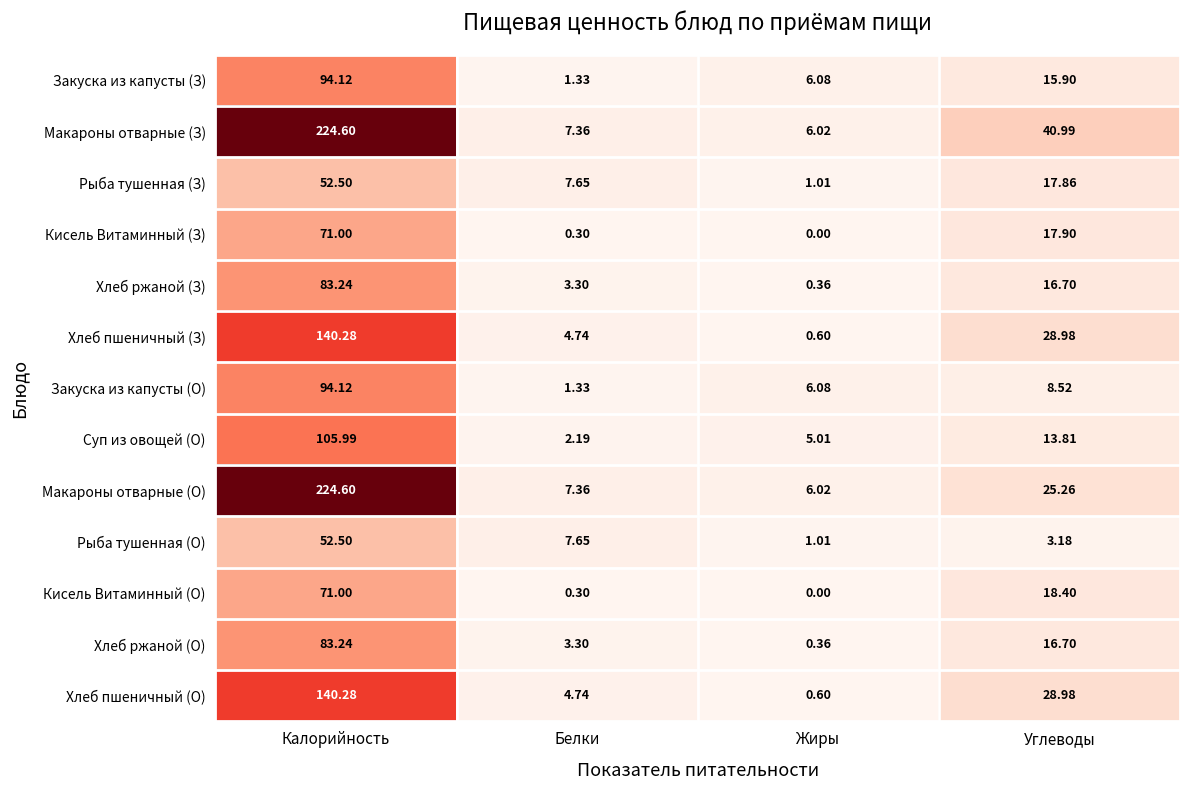

List the labels in order of Кисель Витаминный (З) value, smallest first.

Жиры, Белки, Углеводы, Калорийность